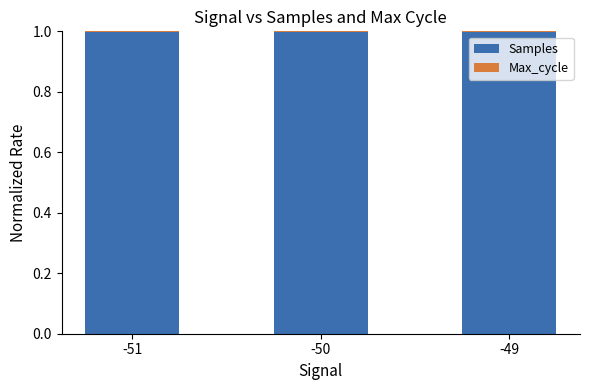

What is the sum of all Samples values?

3.0